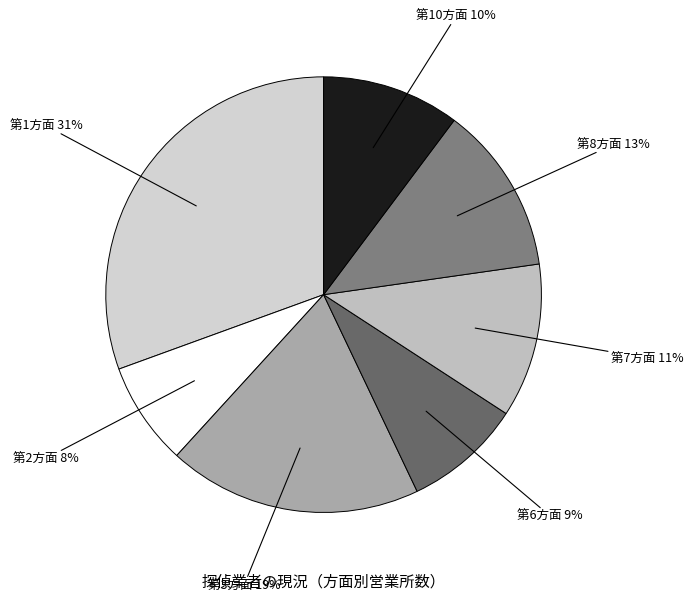

Count the number of slices in the pie.

7